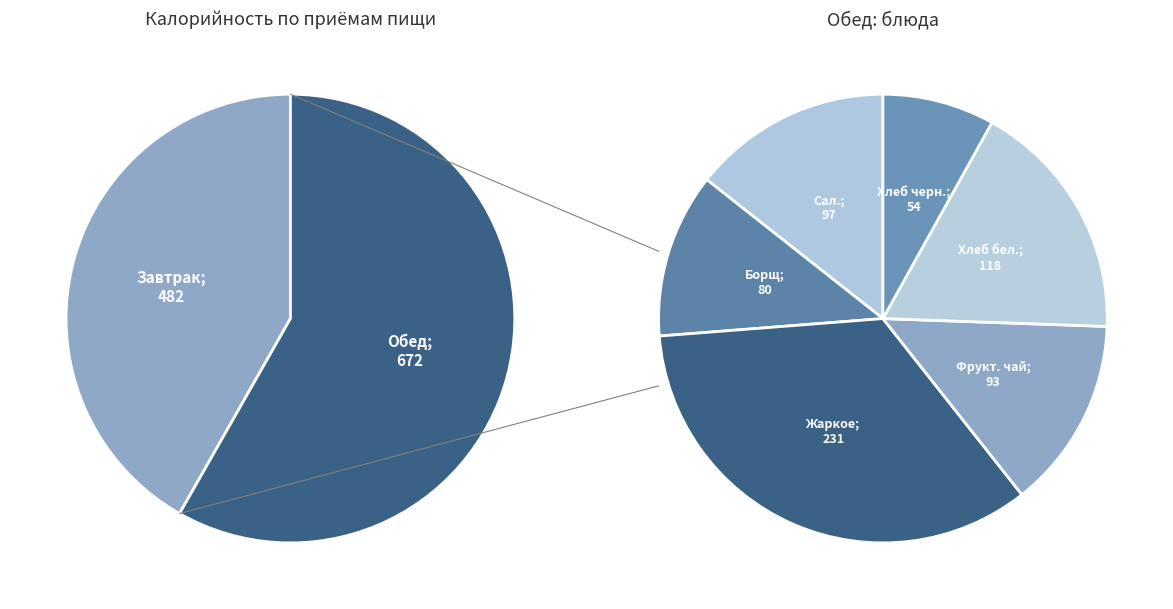

Does Жаркое с курицей (обед) account for over 50% of the chart?

No